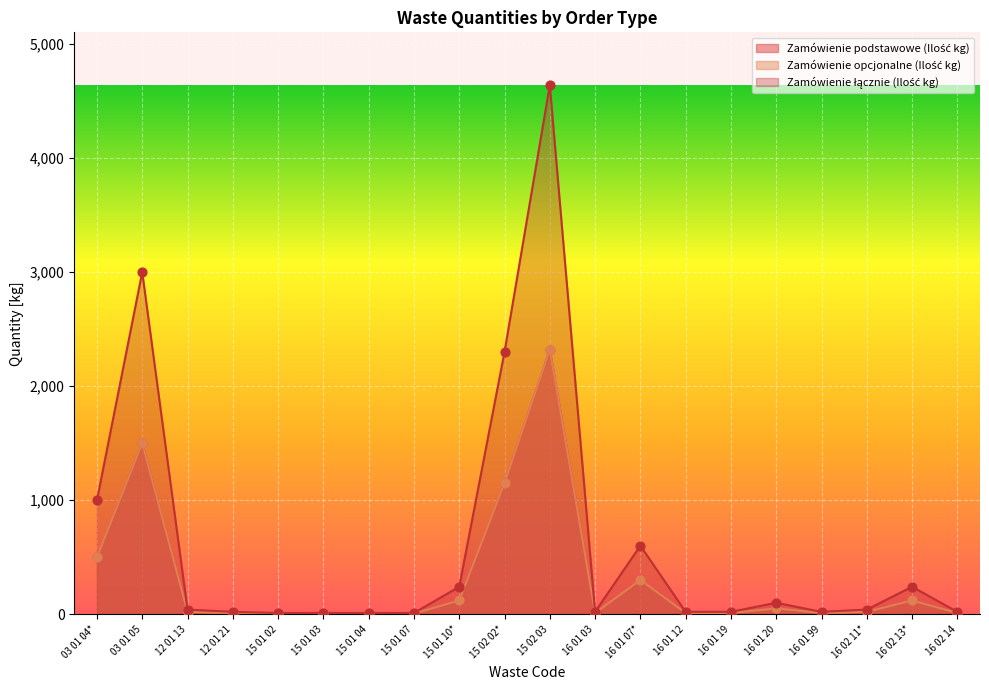

Which series has the largest Y range (max minus min)?

Zamówienie łącznie (Ilość kg)